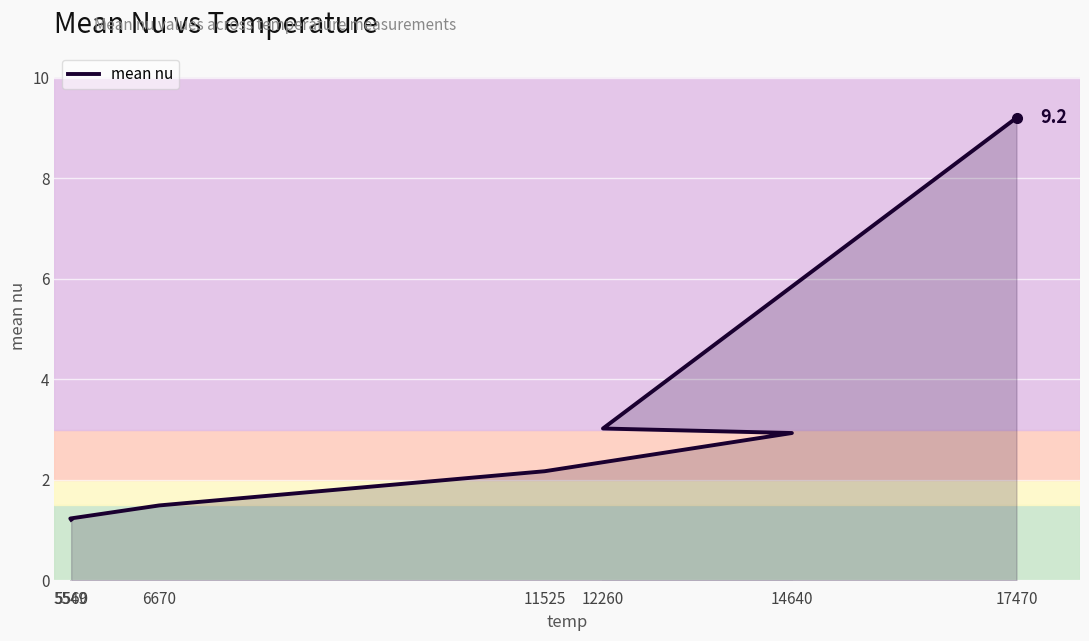

At which label does the data first exceed 2?

11525